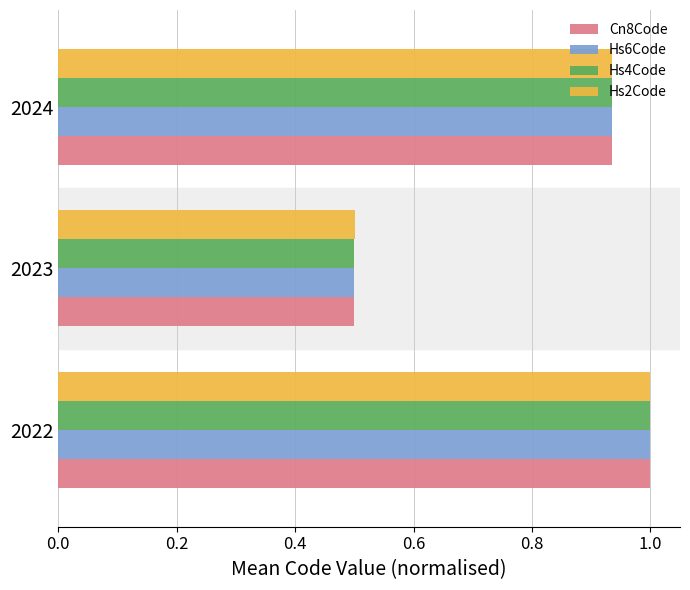

What is the sum of the Cn8Code values at 2023 and 2024?

1.4